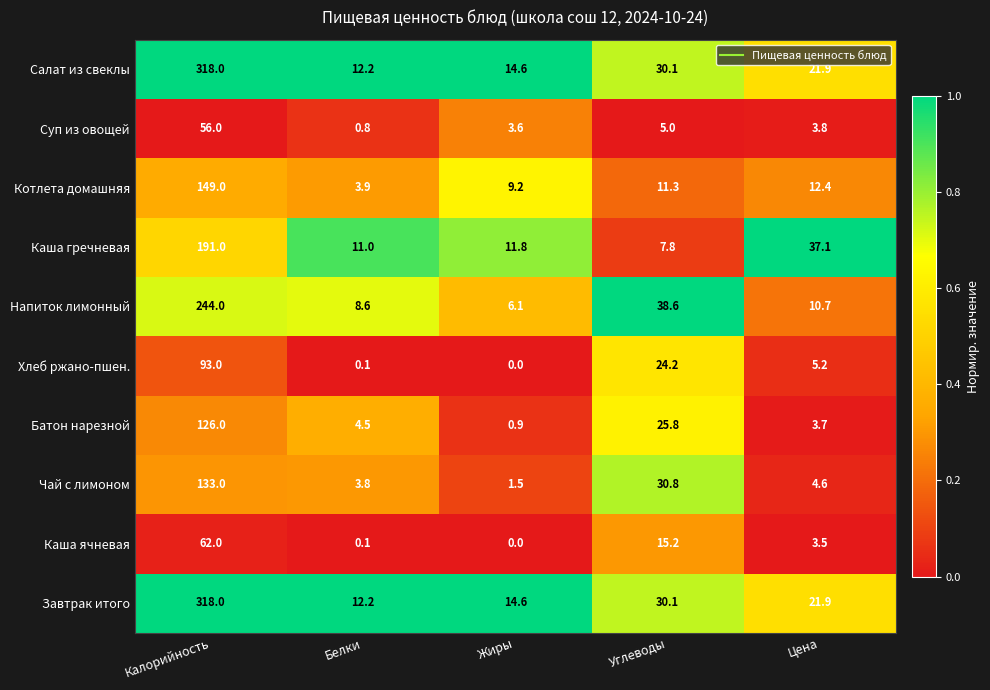

What is the difference between the maximum and minimum values in the Салат из свеклы series?

305.8